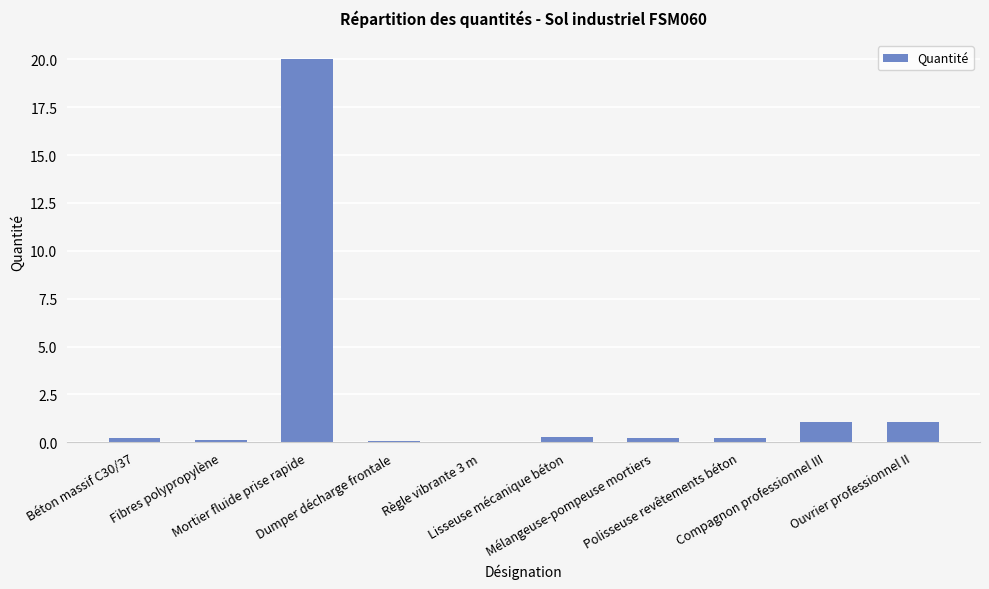

What is the sum of the values at Règle vibrante 3 m and Mortier fluide prise rapide?

20.0